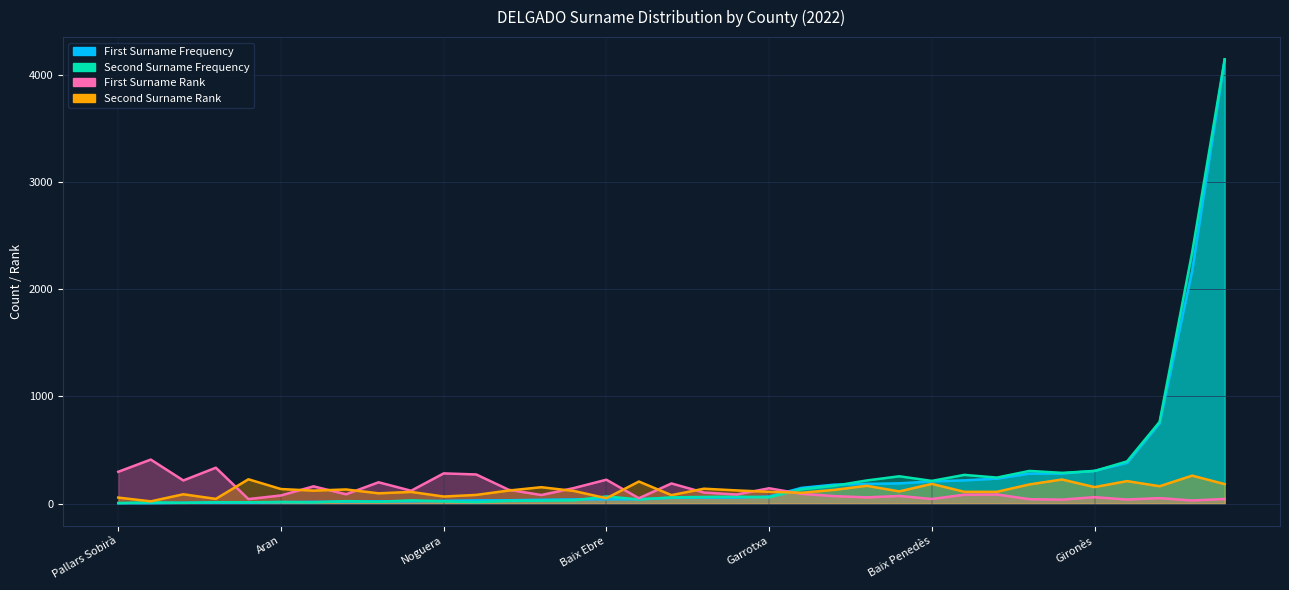

What is the maximum value for Second Surname Frequency?

4148